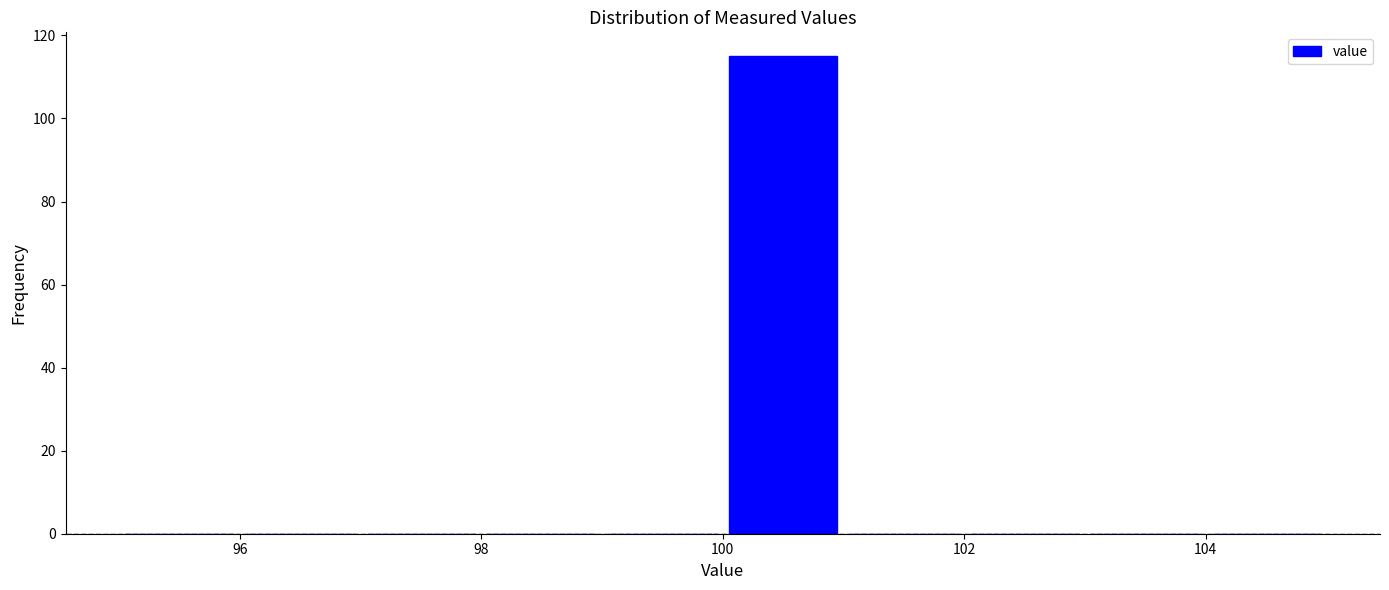

Which range on the x-axis has the tallest bar?

100 to 101